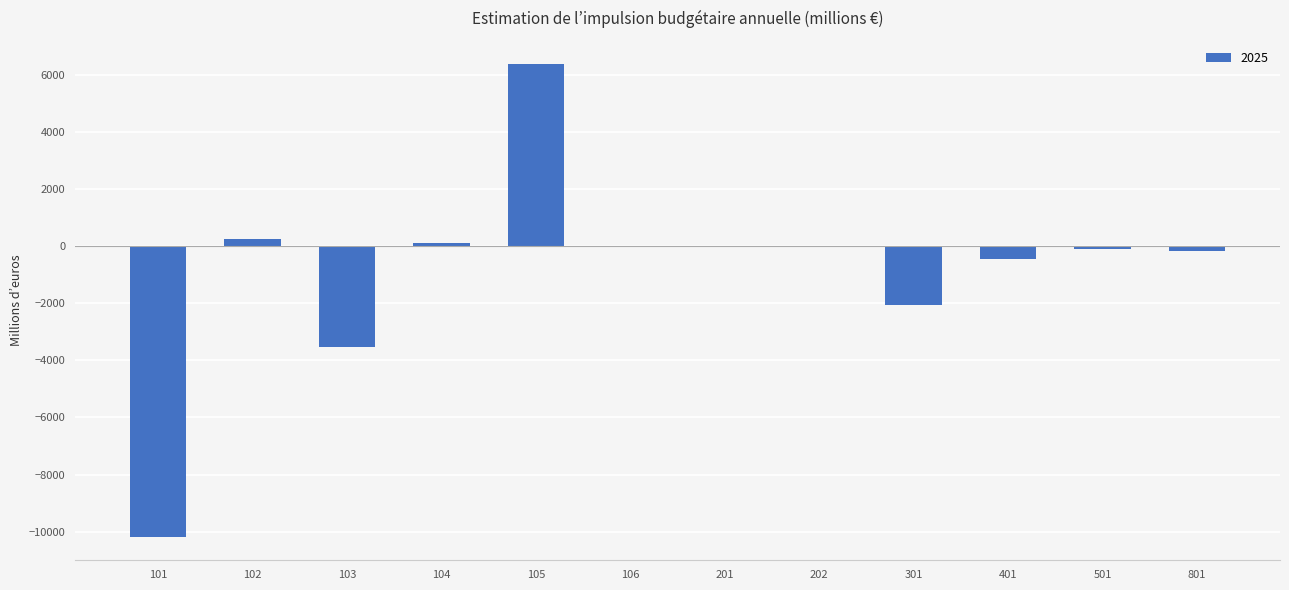

What is the change in value from 301 to 401?

+1581